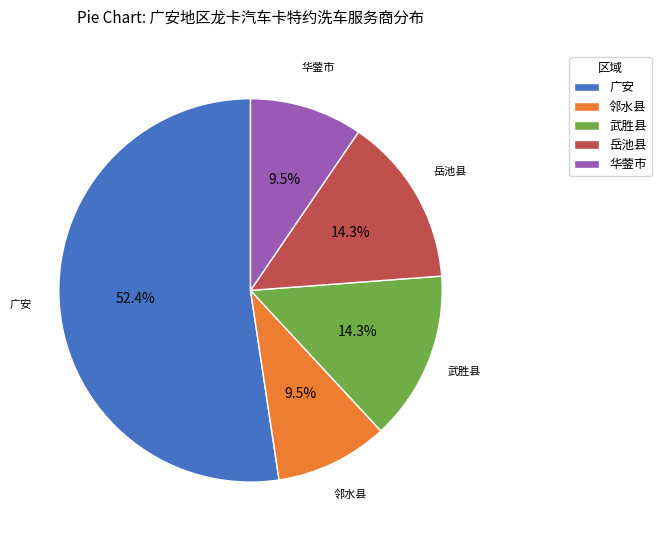

To the nearest percent, what is the difference between the largest and smallest slice percentages?

43%